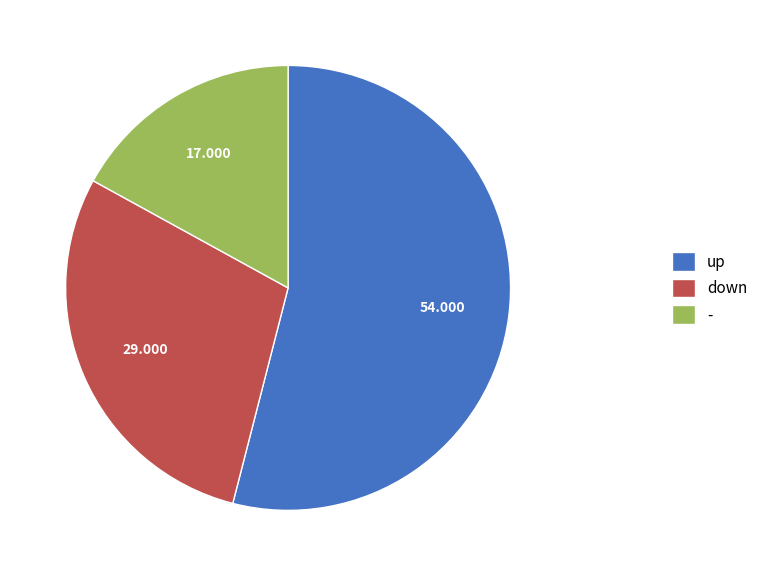

What is the largest slice in the pie chart?

up